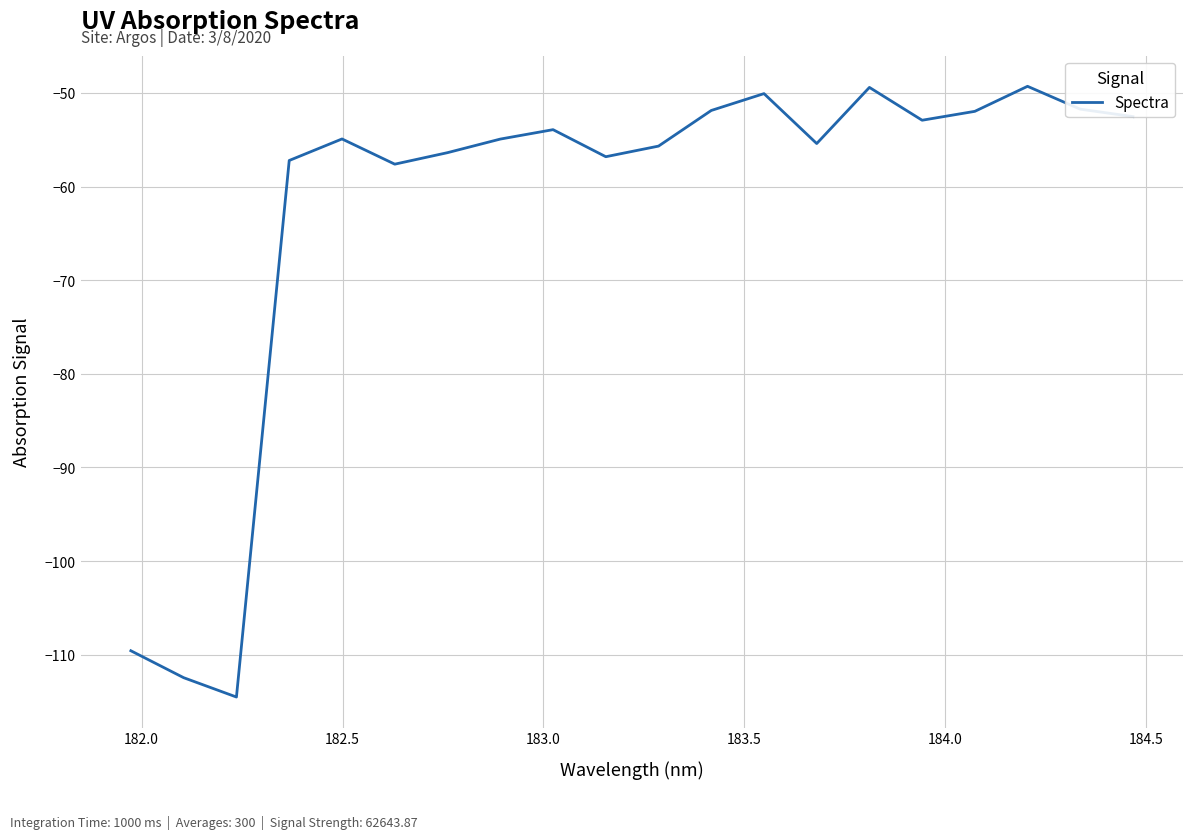

How many distinct data groups are displayed?

1